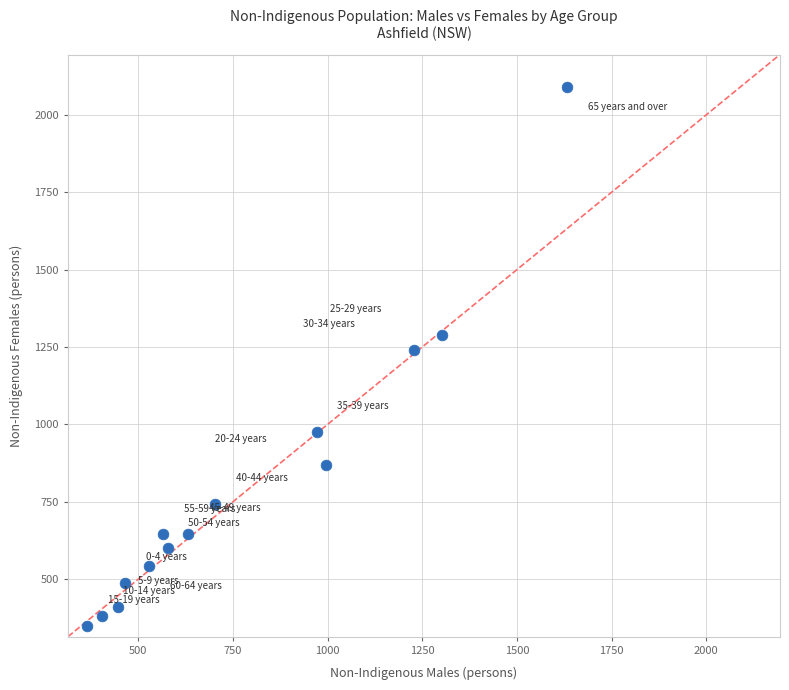

What is the range of X values (max minus min)?

1267